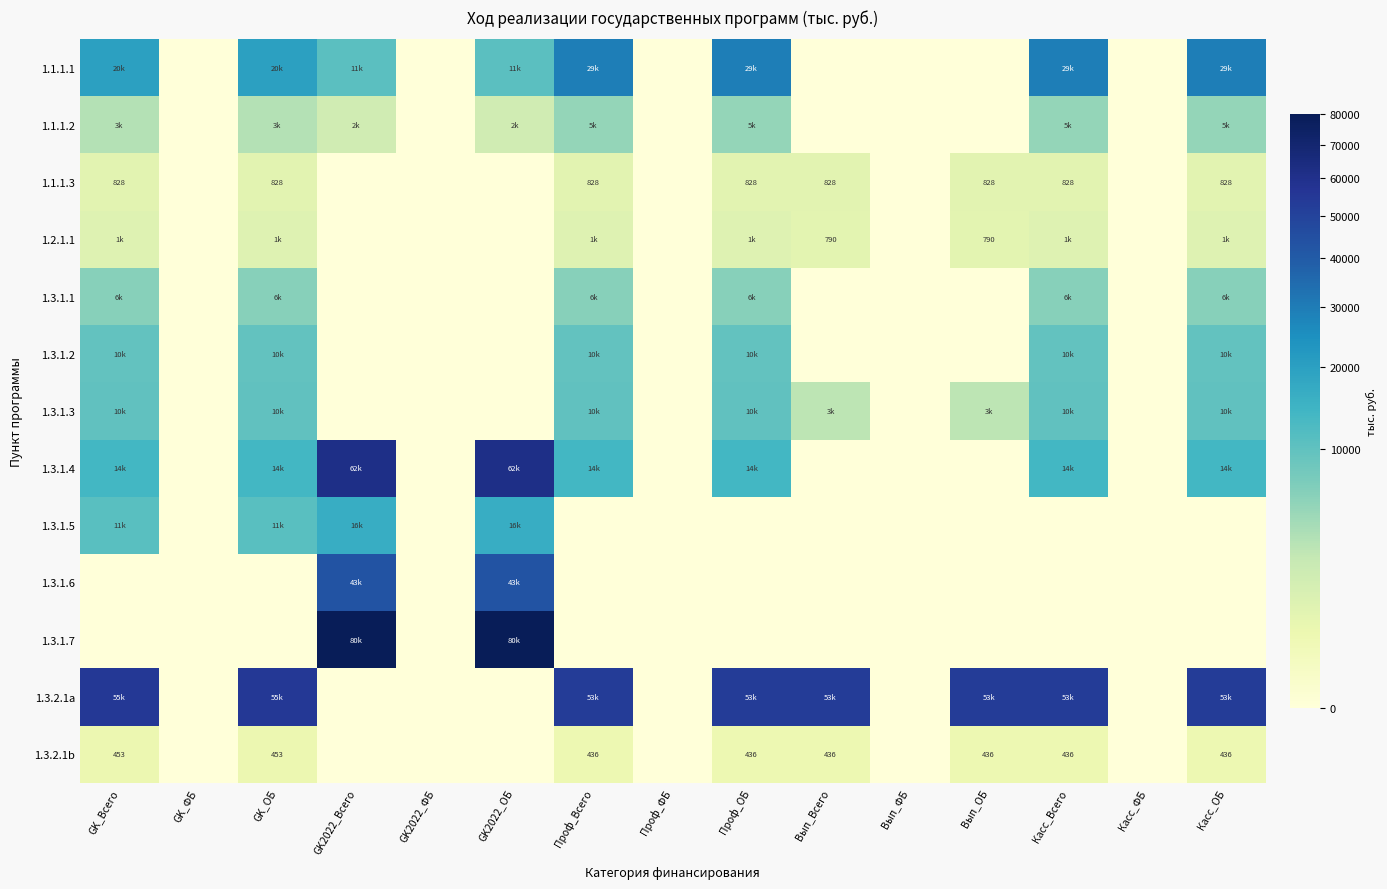

How many data points in 1.3.1.2 are above 0?

6